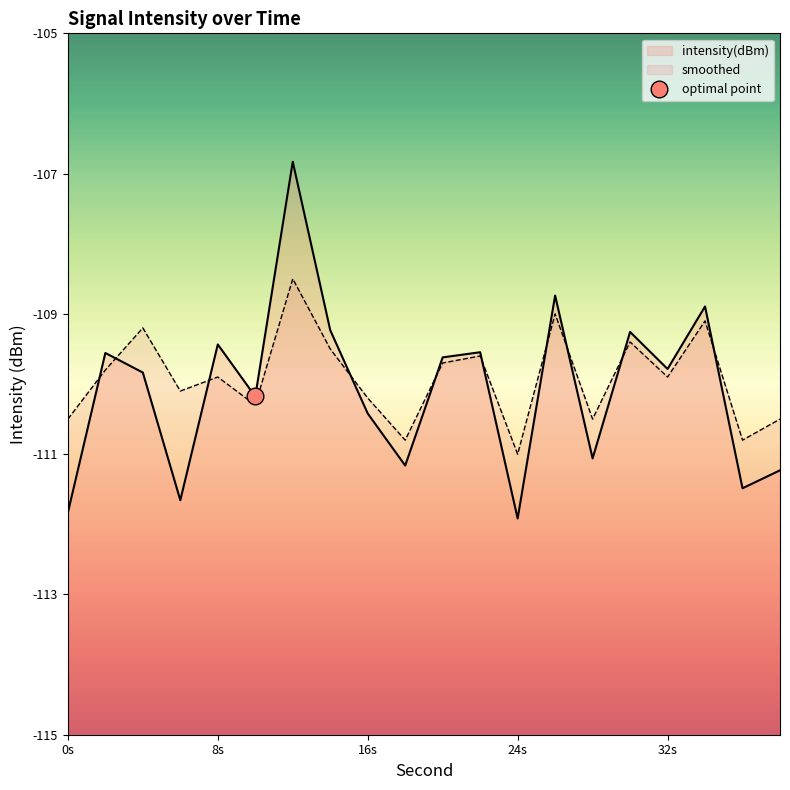

What is the lowest value of the smoothed series?

-111.0